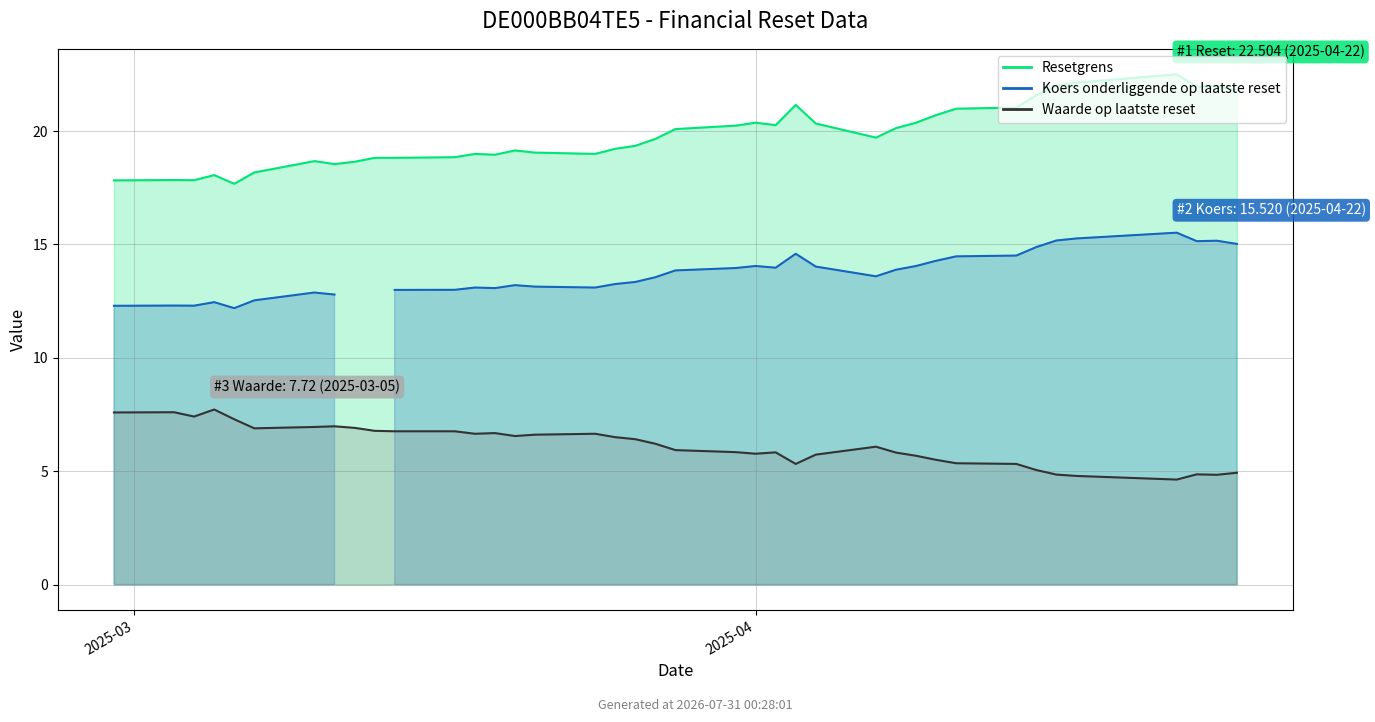

Which has a higher value, 2025-04-03 or 2025-04-15?

2025-04-15